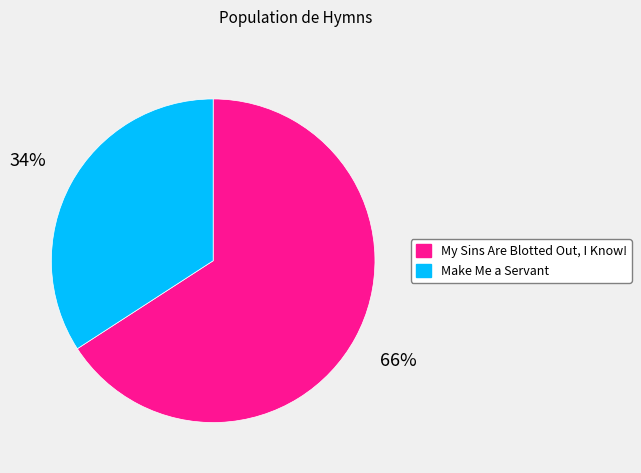

To the nearest percent, what is the difference between the My Sins Are Blotted Out, I Know! and Make Me a Servant slice percentages?

32%